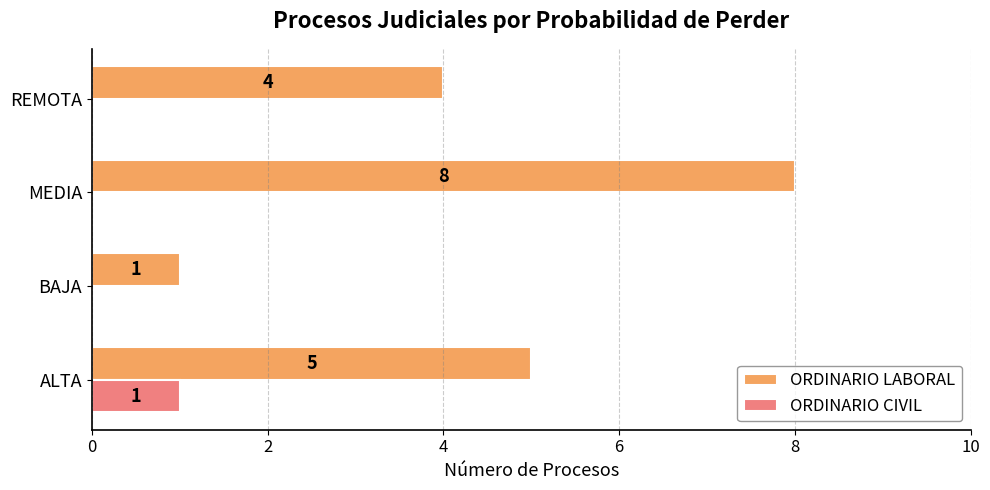

Between MEDIA and REMOTA, which series saw the biggest shift?

ORDINARIO LABORAL